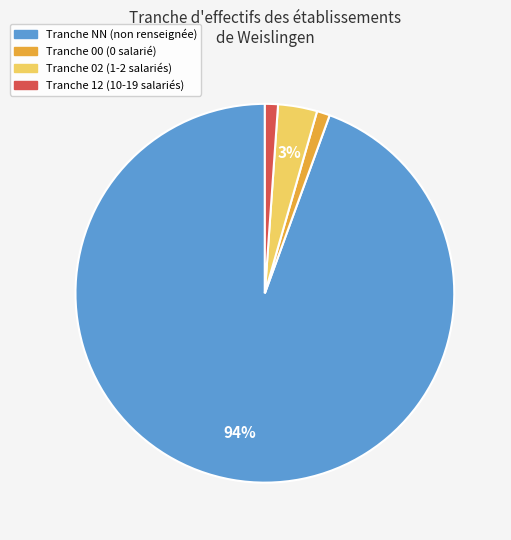

Is the sum of Tranche 12 (10-19 salariés) and Tranche NN (non renseignée) greater than half?

Yes